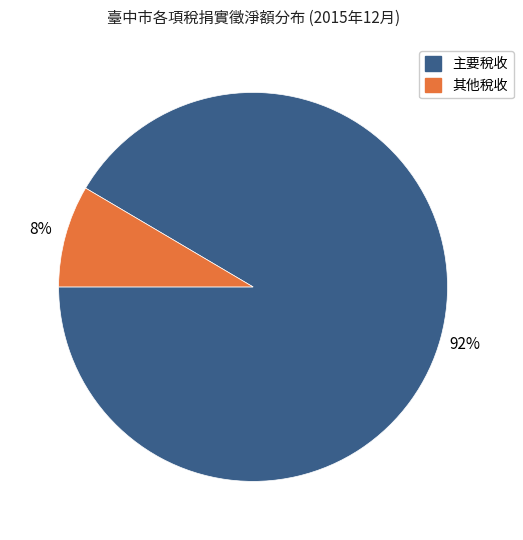

To the nearest percent, what is the average slice percentage?

50%